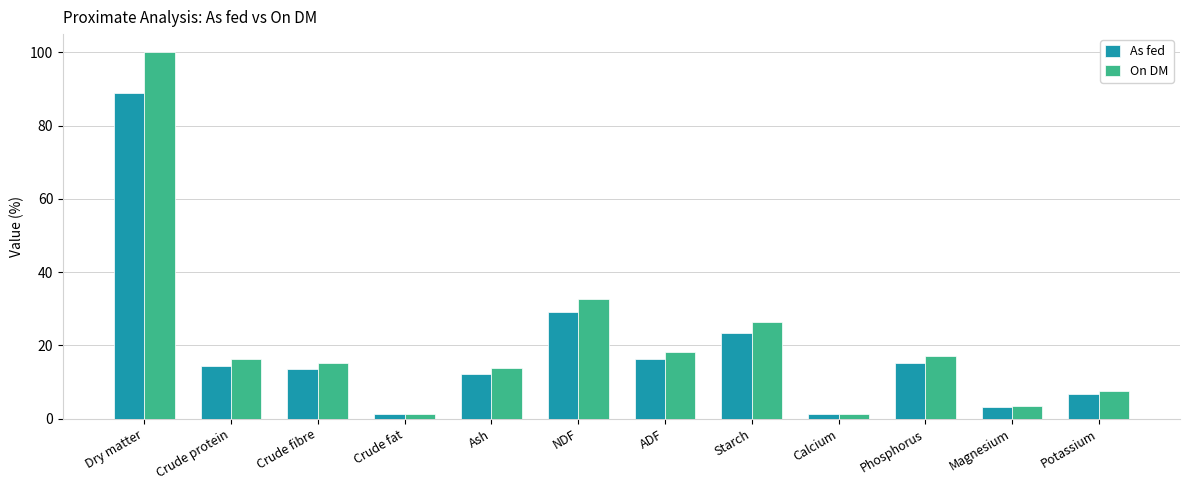

Is it true that As fed equals 8.6 at Phosphorus?

False